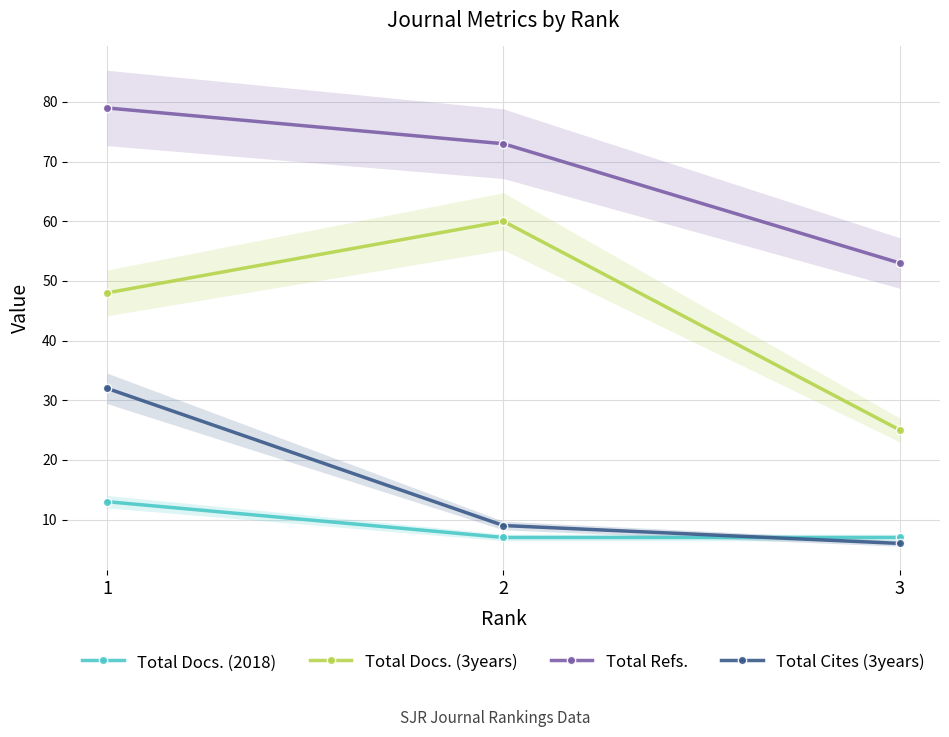

What is the spread (max minus min) of values at 3?

47